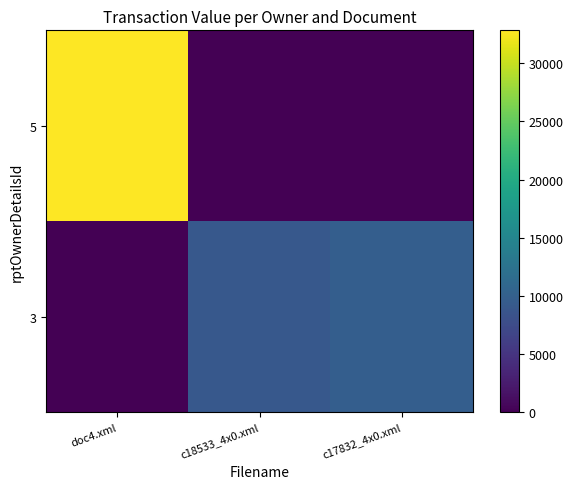

Reading left to right, what are all the values shown in this chart?

5: doc4.xml=32830	c18533_4x0.xml=0	c17832_4x0.xml=0
3: doc4.xml=0	c18533_4x0.xml=8995	c17832_4x0.xml=9785